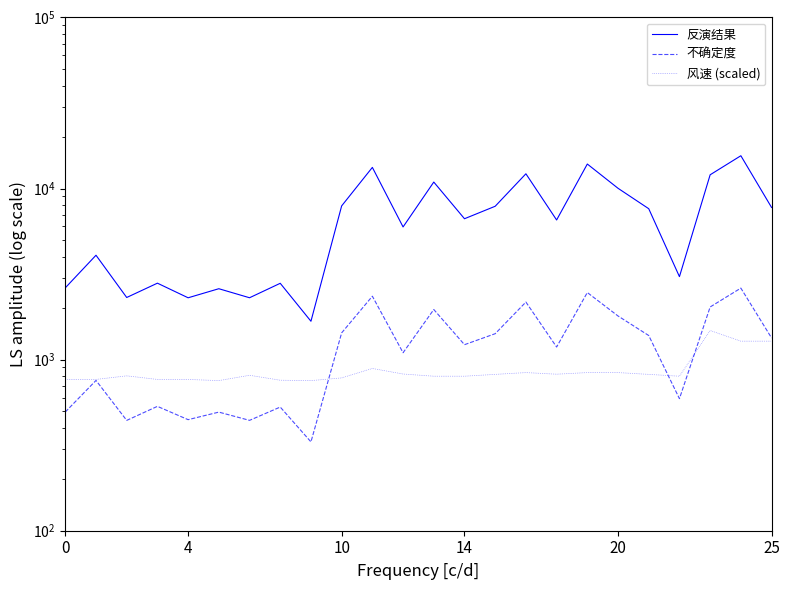

What are all the series names shown in the legend?

反演结果, 不确定度, 风速 (scaled)